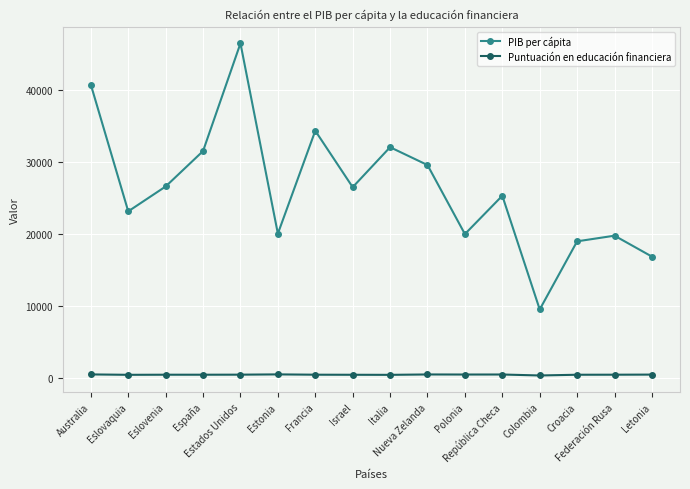

Rank the series by their maximum value, from lowest to highest.

Puntuación en educación financiera, PIB per cápita